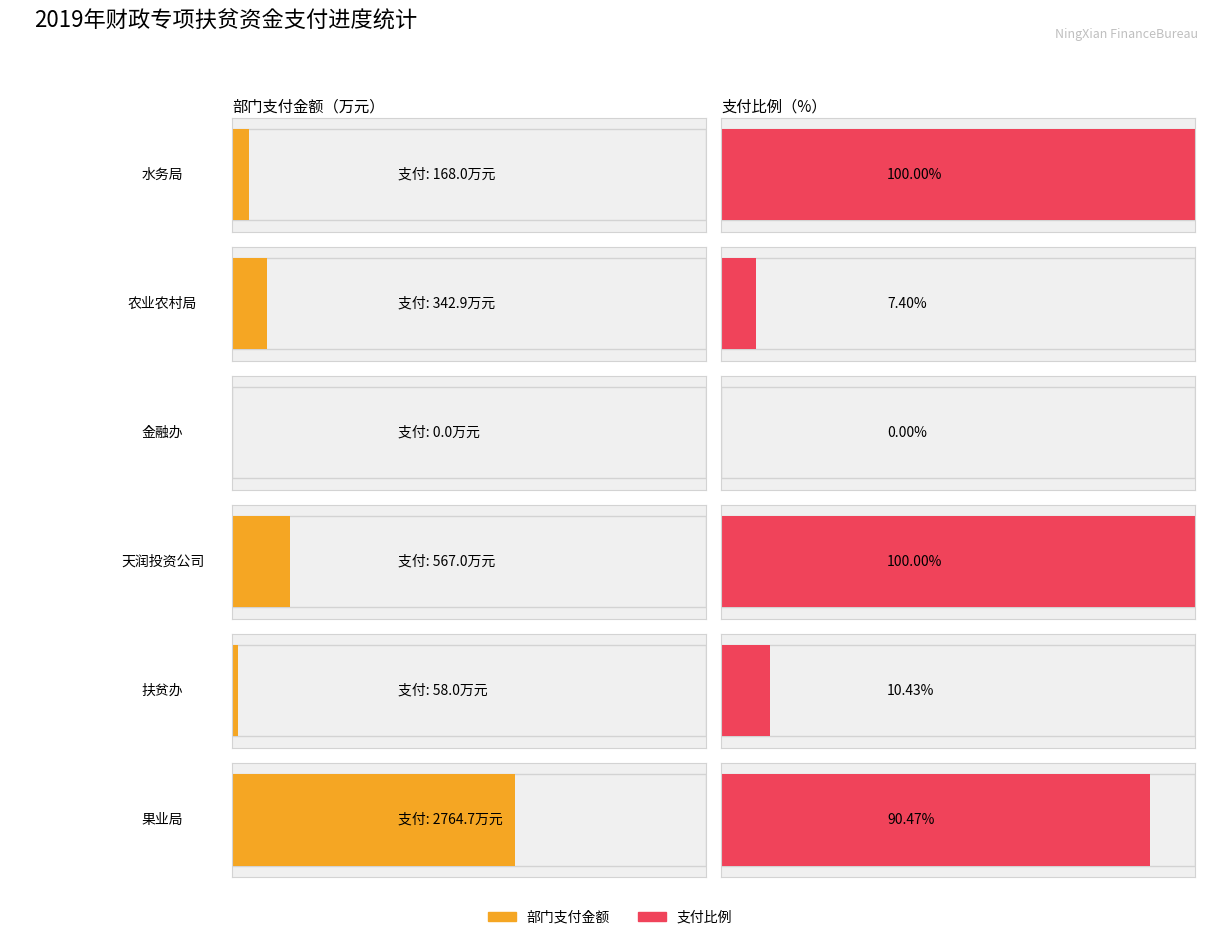

How many data points in 部门支付金额 are less than 342?

3